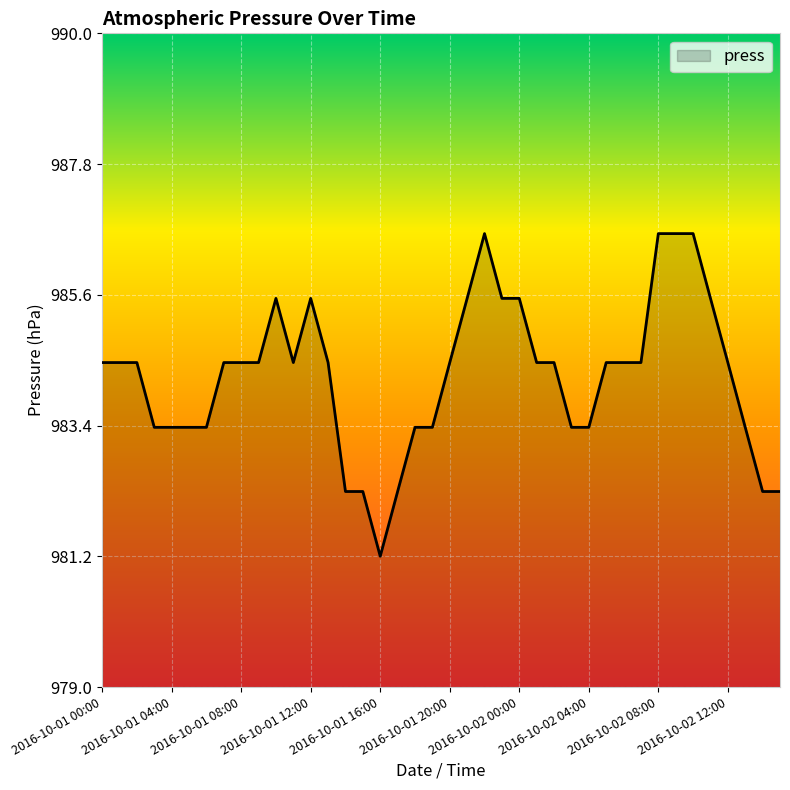

What is the minimum value shown in the chart?

981.2